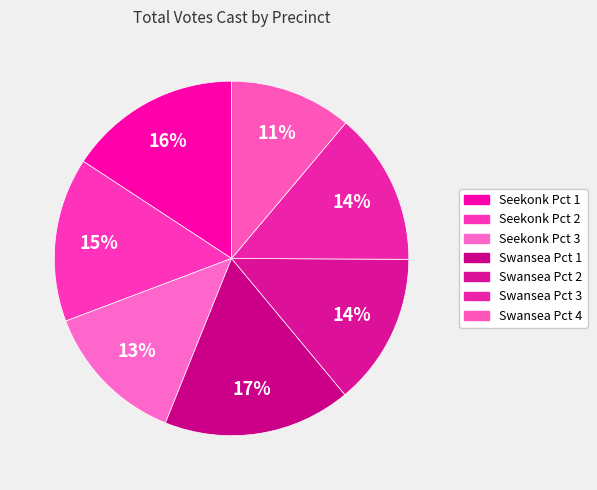

Which slice is the largest?

Swansea Pct 1